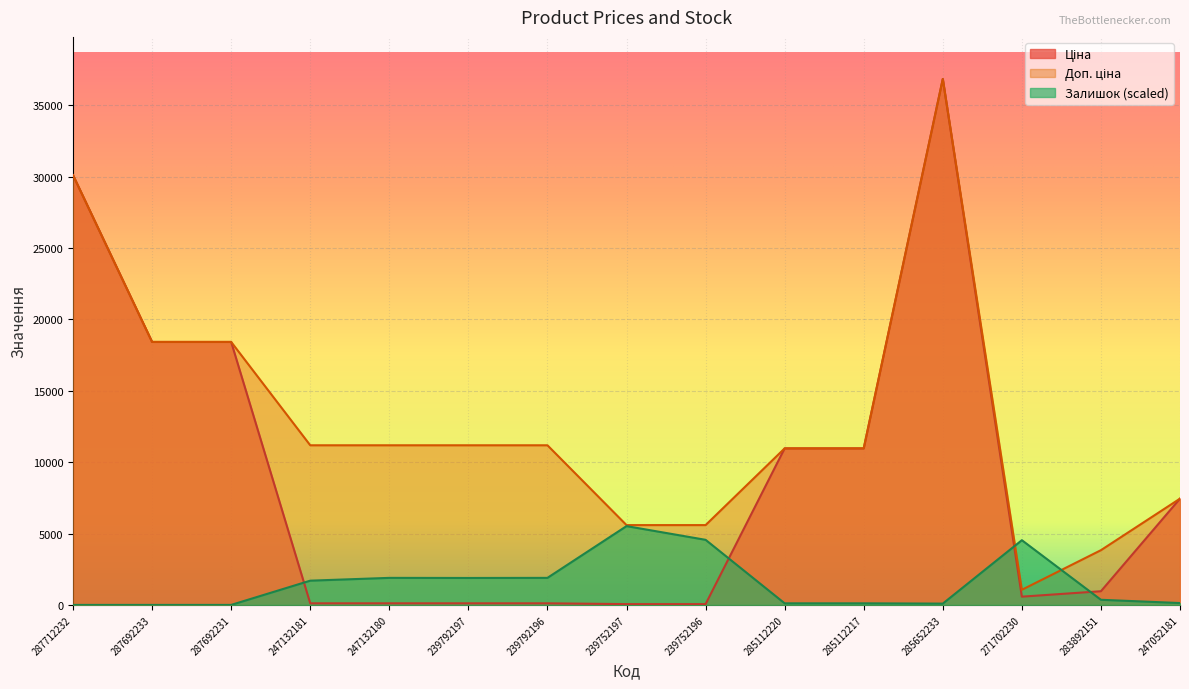

What is the label of the 15th point from the right?

287712232